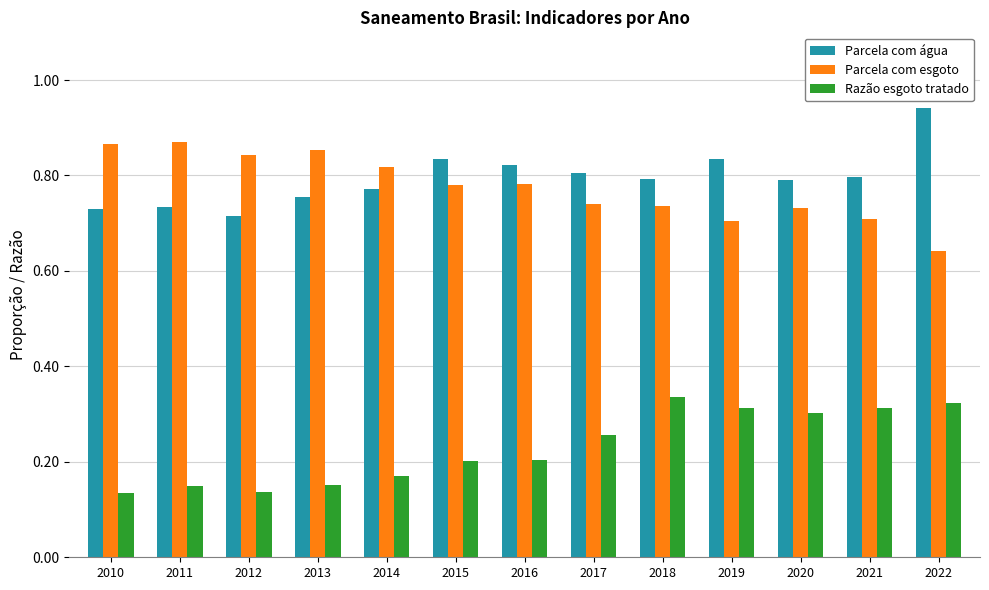

True or false: Parcela com água has a value of 0.8 at 2014.

True